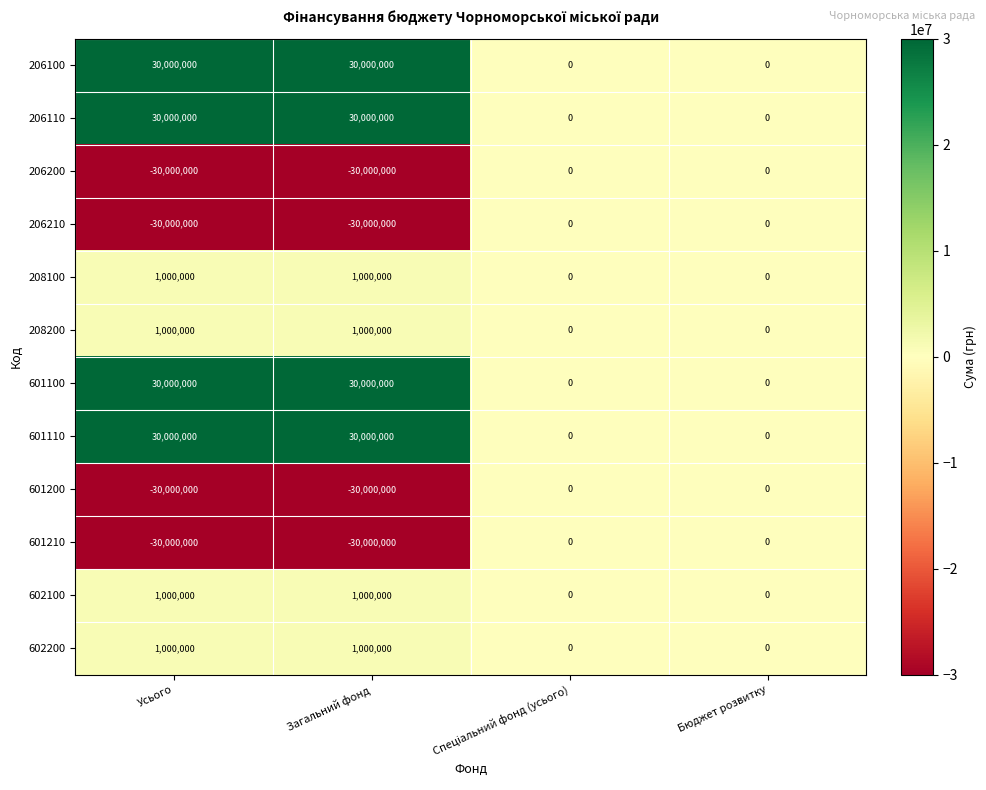

Count the 602100 values in the range 0 to 1000000.

4